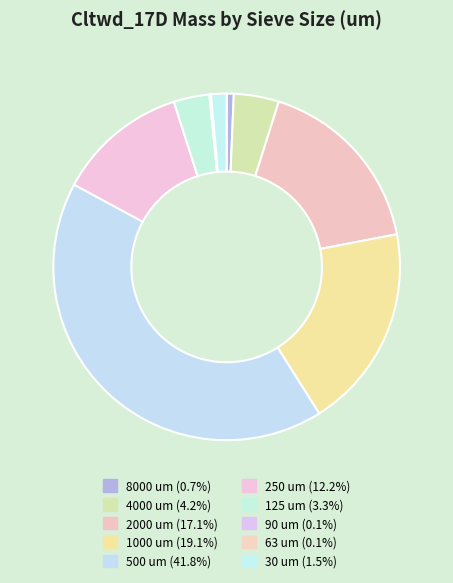

To the nearest percent, what is the difference between the 2000 and 1000 slice percentages?

2%